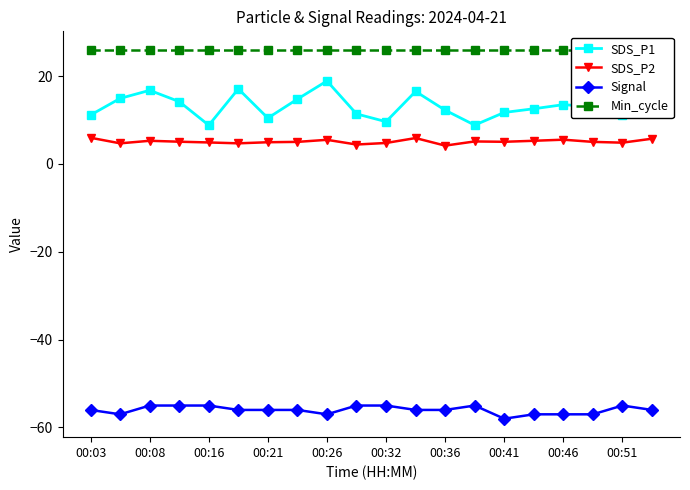

Which series has the largest total across all categories?

Min_cycle